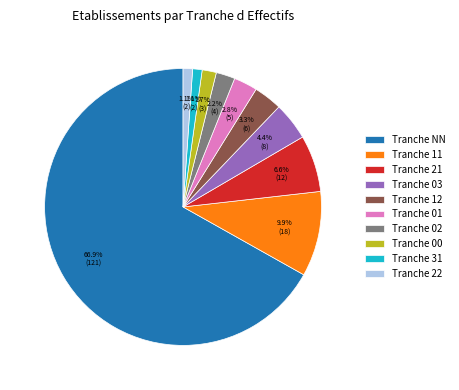

How many slices are in this pie chart?

10